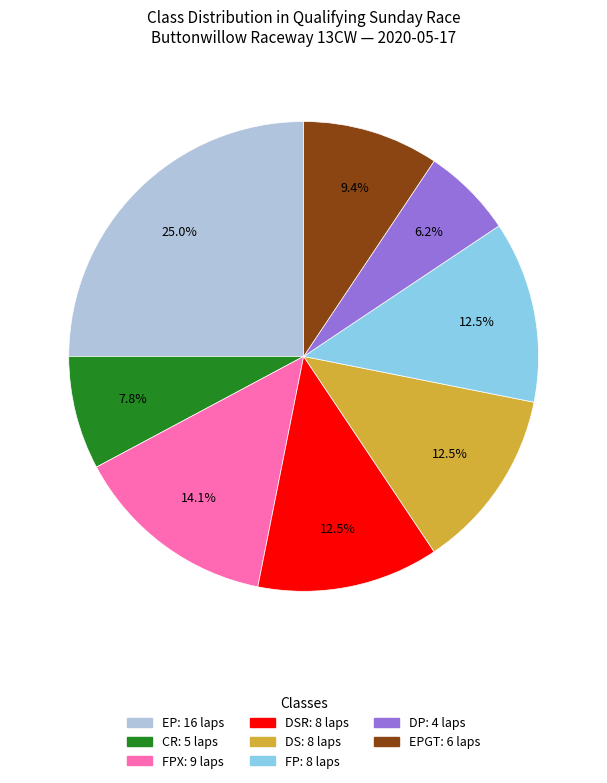

Is there any slice that represents more than half of the pie?

No